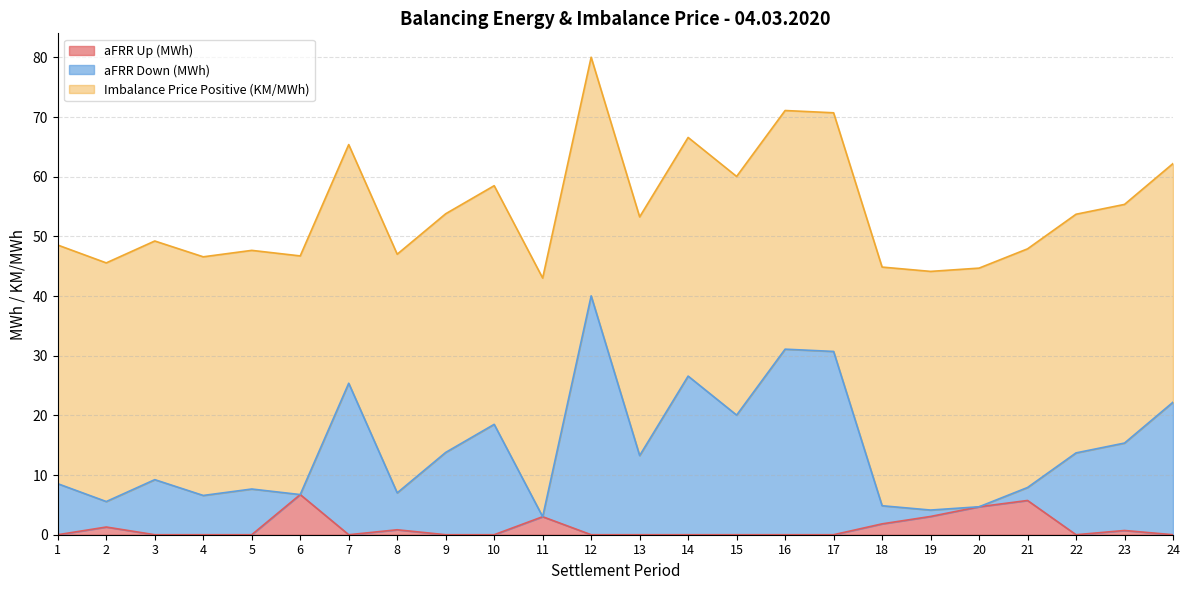

True or false: aFRR Up (MWh) and aFRR Down (MWh) intersect in this chart.

False